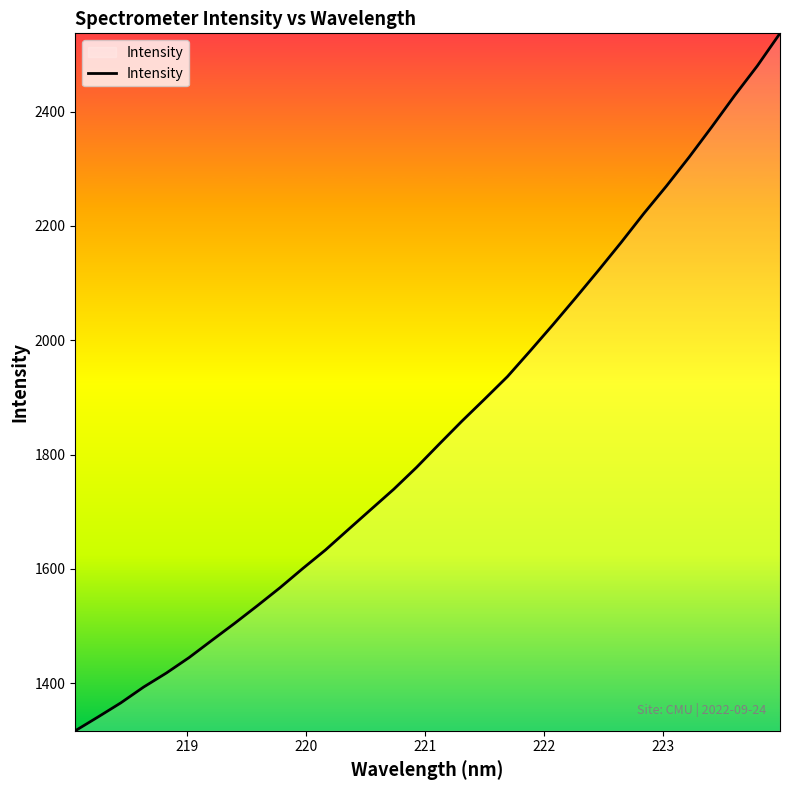

What is the difference between the maximum and second lowest values?

1195.8